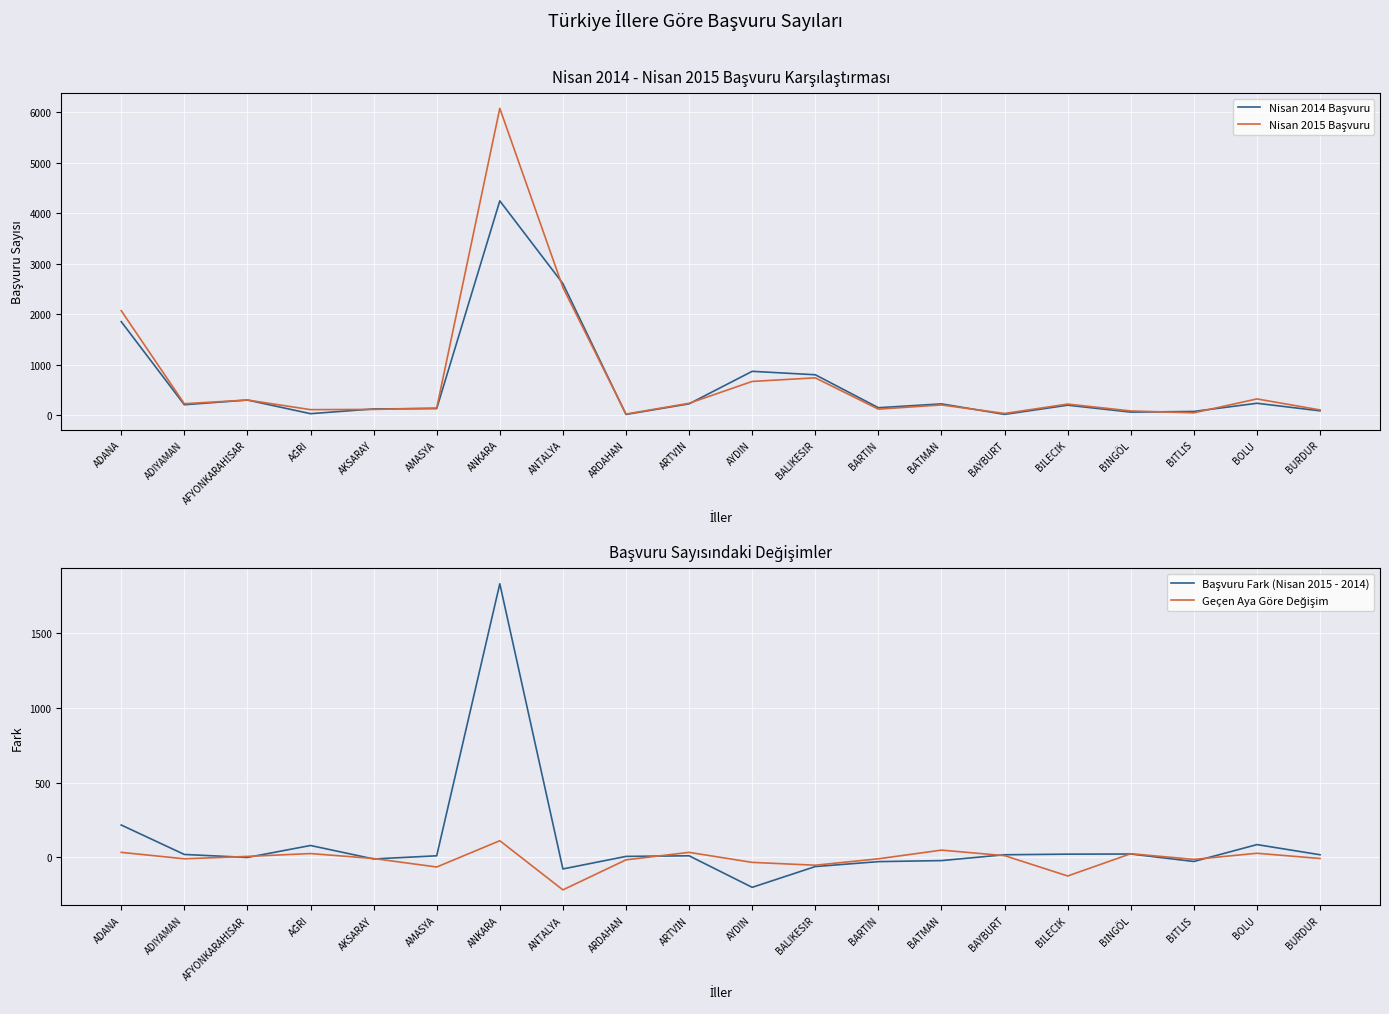

What is the lowest value of the Nisan 2015 Başvuru series?

24